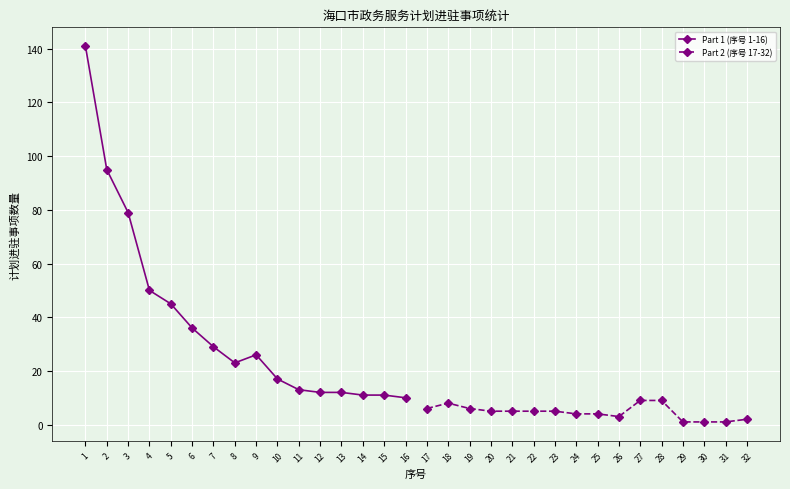

How many lines are shown in the chart?

2